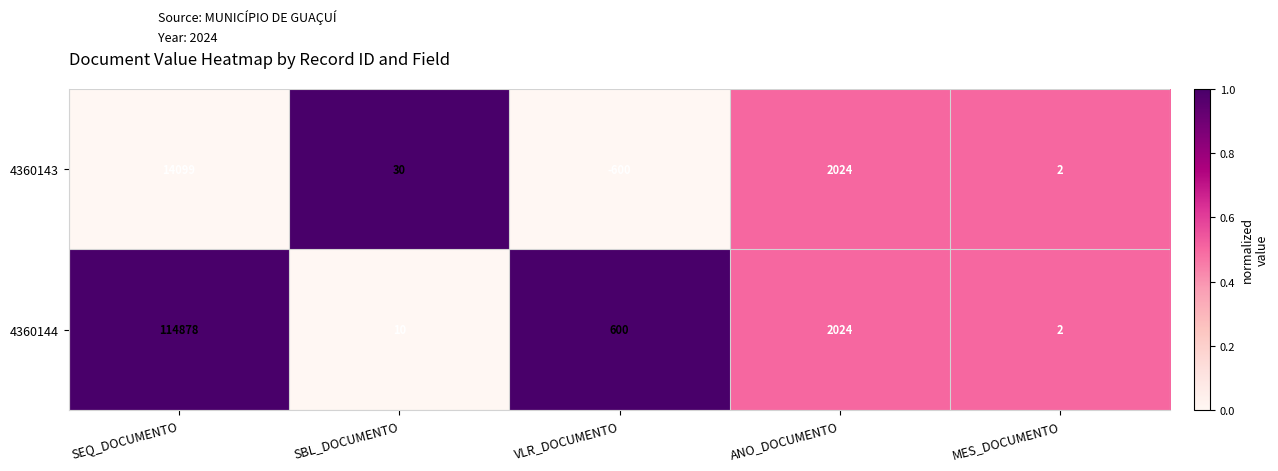

What is the sum of all 4360144 values?

117514